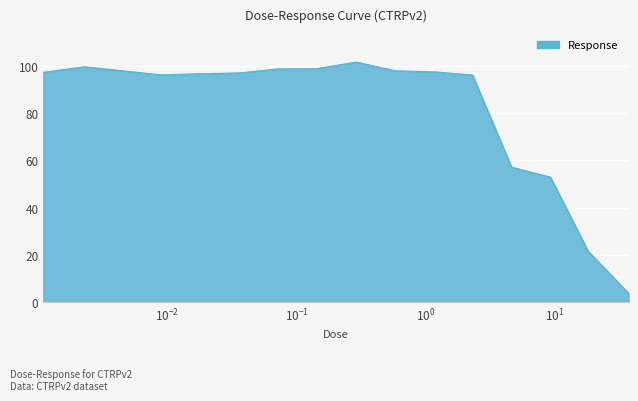

What is the difference between the maximum and minimum values?

97.9